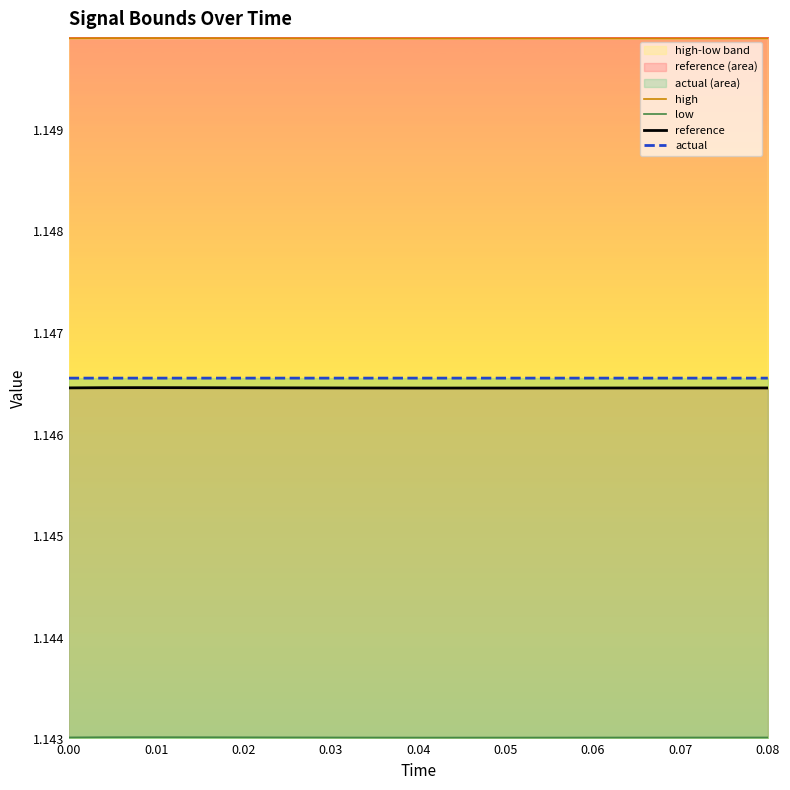

In high, how many points are higher than both neighbors (excluding endpoints)?

1